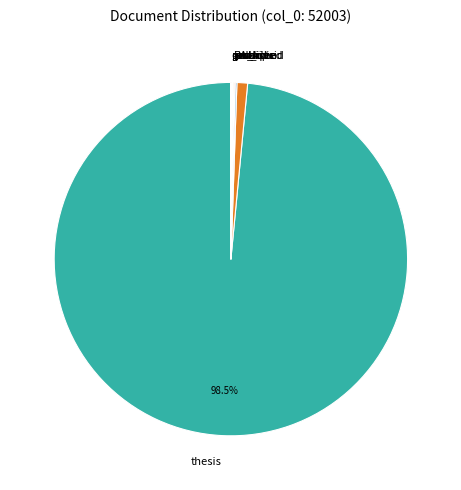

Is there any slice that represents more than half of the pie?

Yes